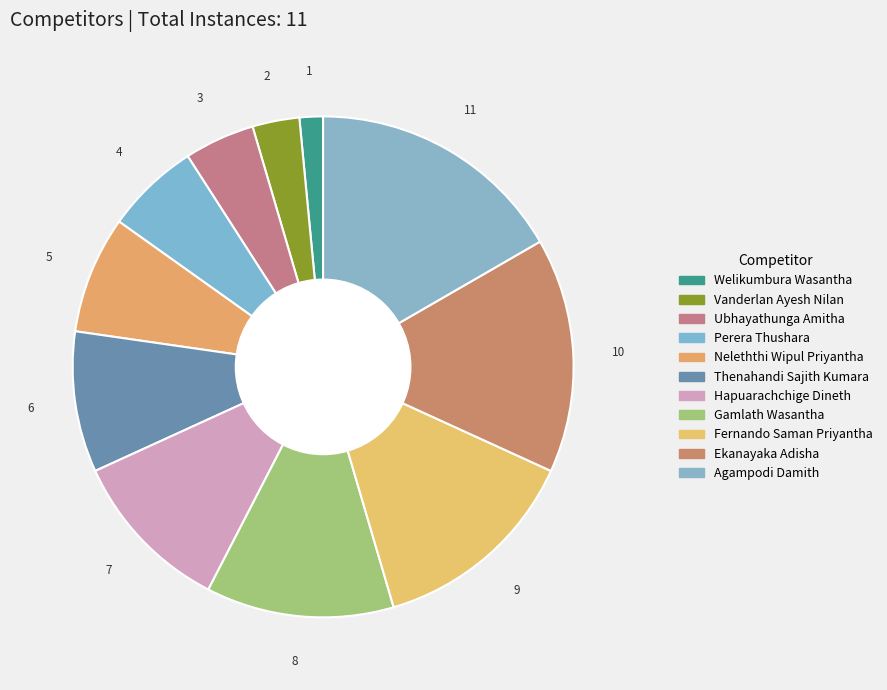

True or false: Gamlath Wasantha accounts for 12% of the total.

True